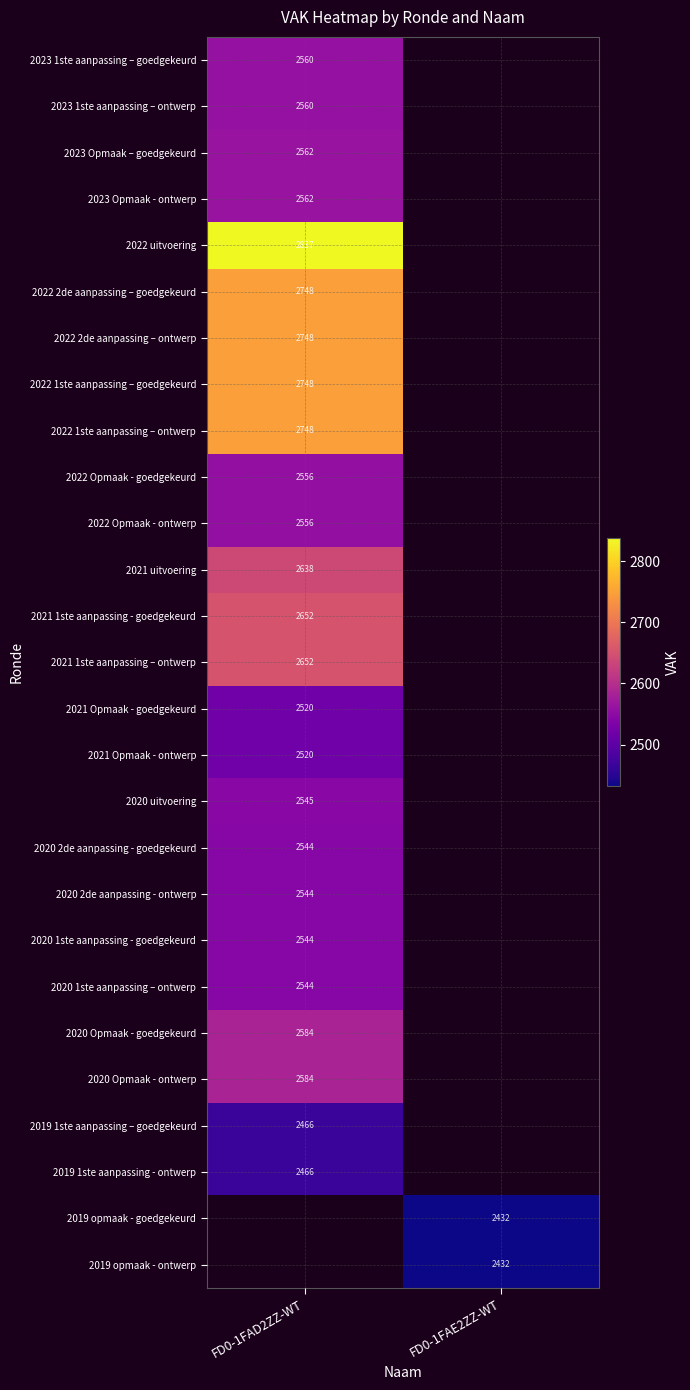

The value of 2023 1ste aanpassing – goedgekeurd at FD0-1FAD2ZZ-WT is 2560. True or false?

True